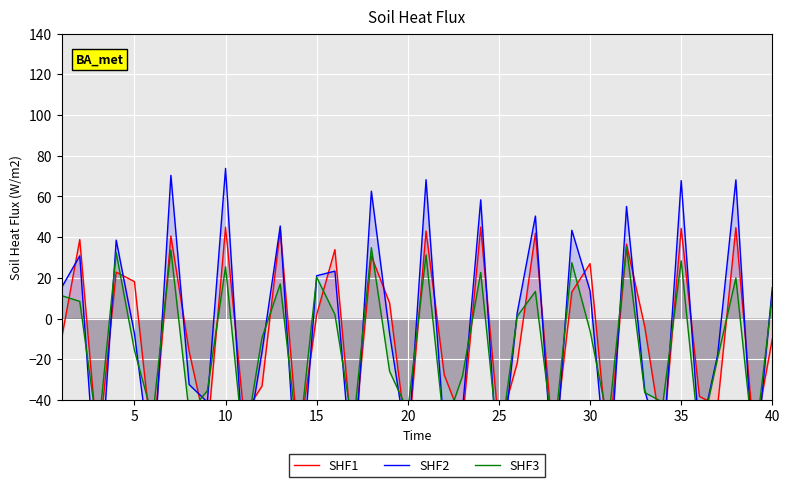

How many values in SHF2 are above zero?

19